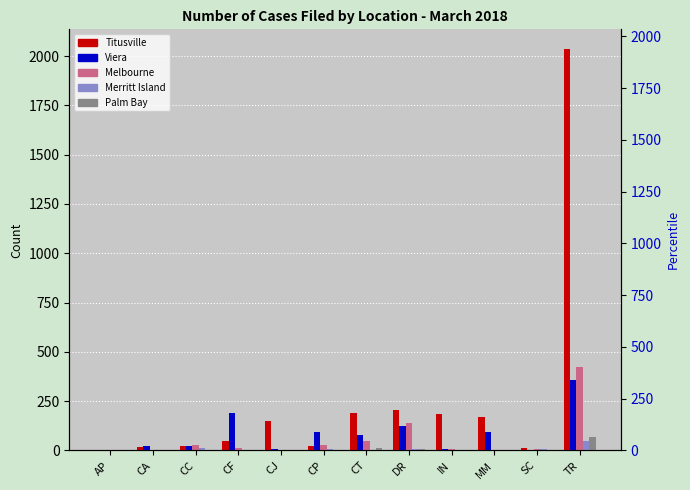

Where is Viera nearest to the value 179?

CF